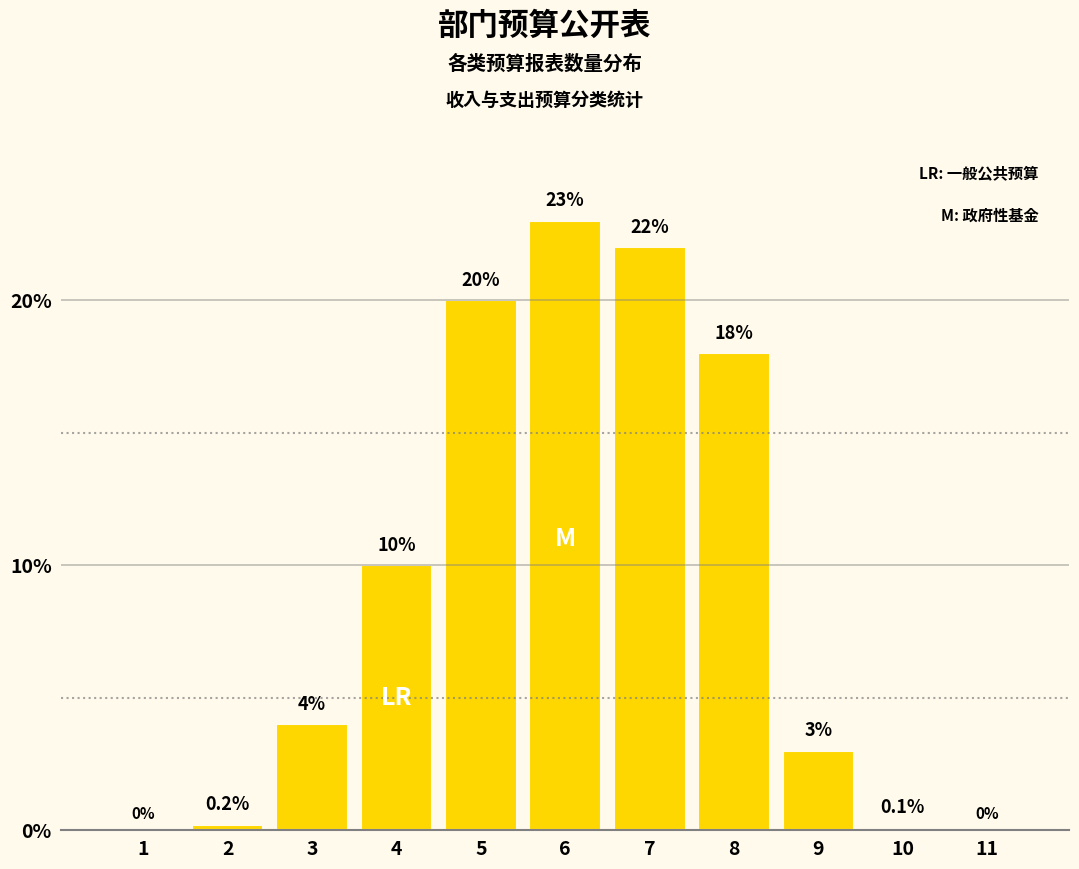

Reading left to right, what are all the values shown in this chart?

1=0.0	2=0.2	3=4.0	4=10.0	5=20.0	6=23.0	7=22.0	8=18.0	9=3.0	10=0.1	11=0.0